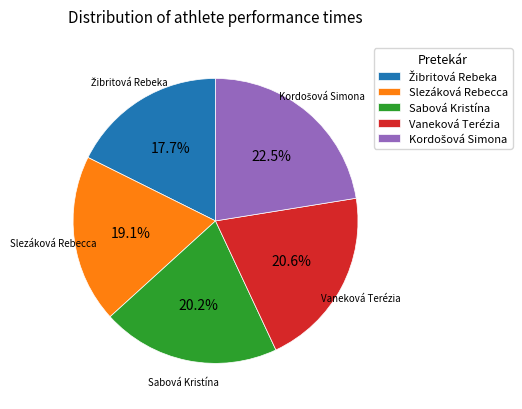

Do Slezáková Rebecca and Vaneková Terézia together represent more than half of the pie?

No